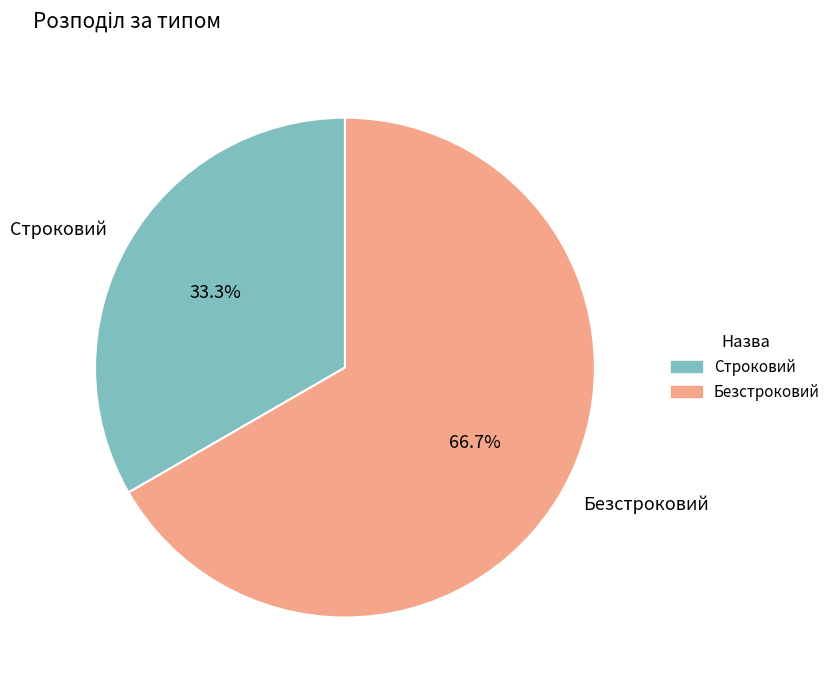

To the nearest percent, what percentage of the pie is Безстроковий?

67%